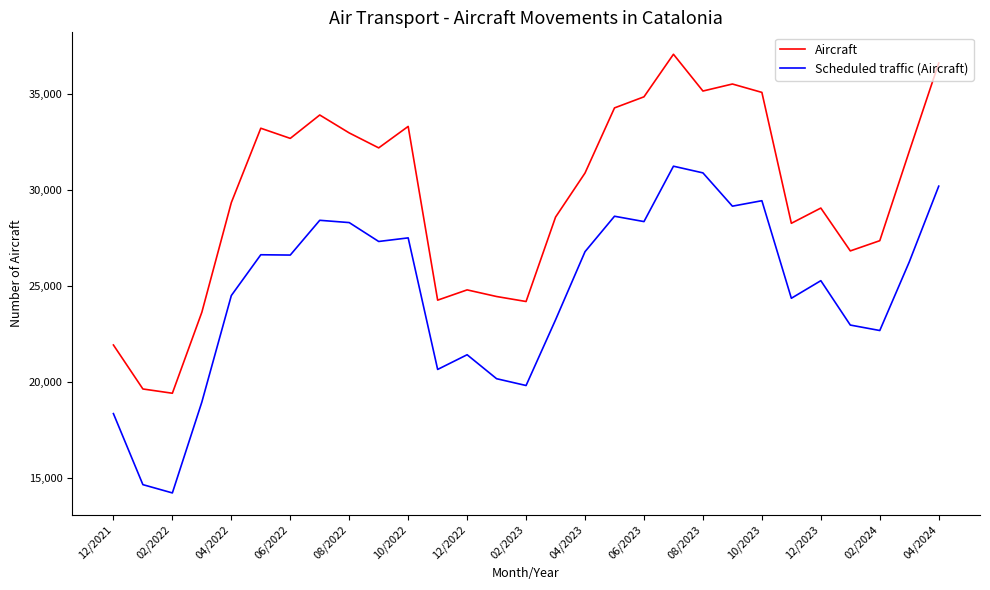

Which series has the widest spread of values?

Aircraft